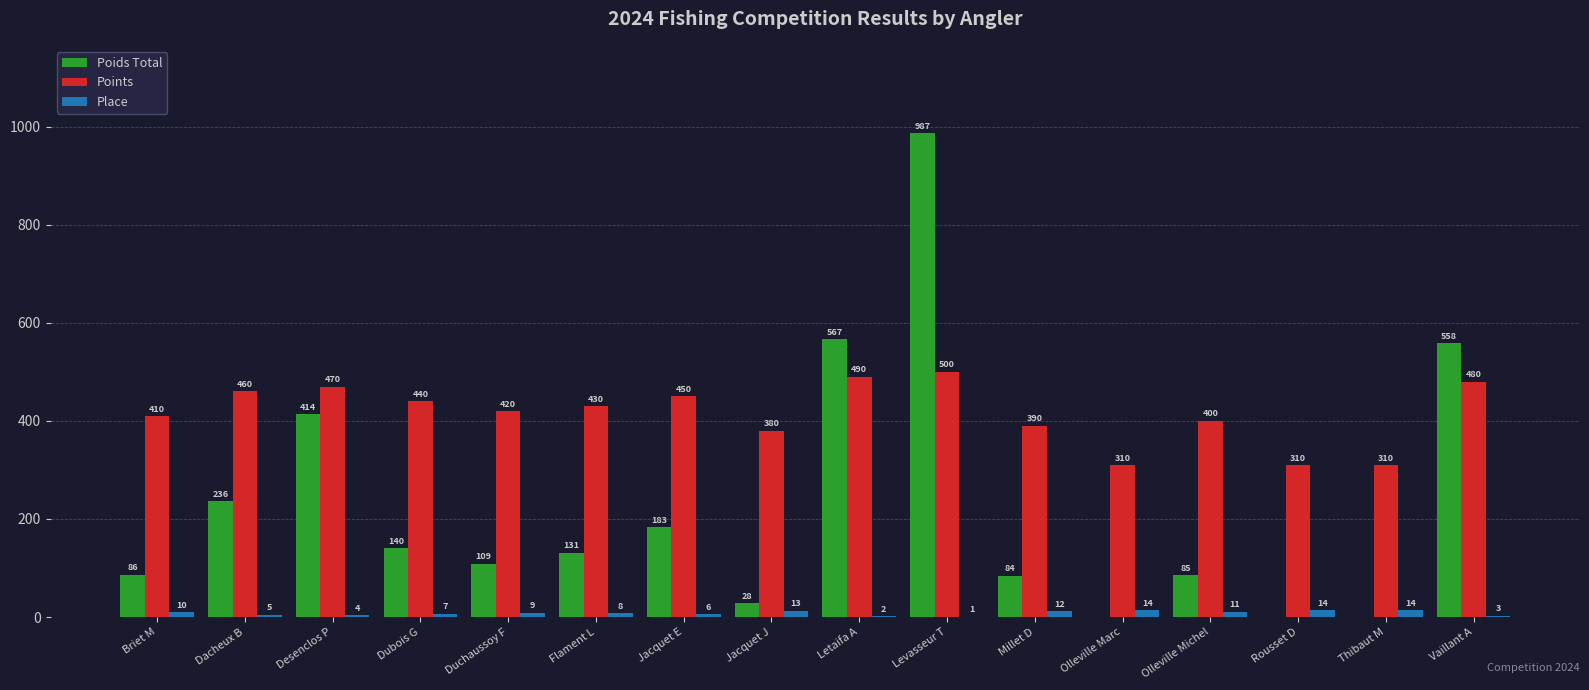

Which series has the largest total across all categories?

Points